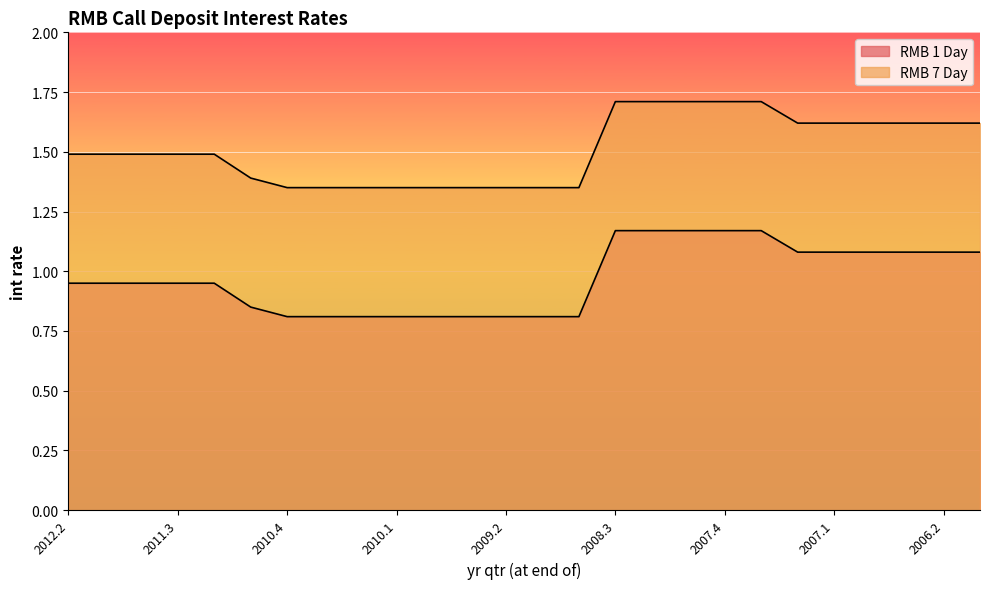

What is the difference between the maximum and minimum values in the RMB 7 Day series?

0.4